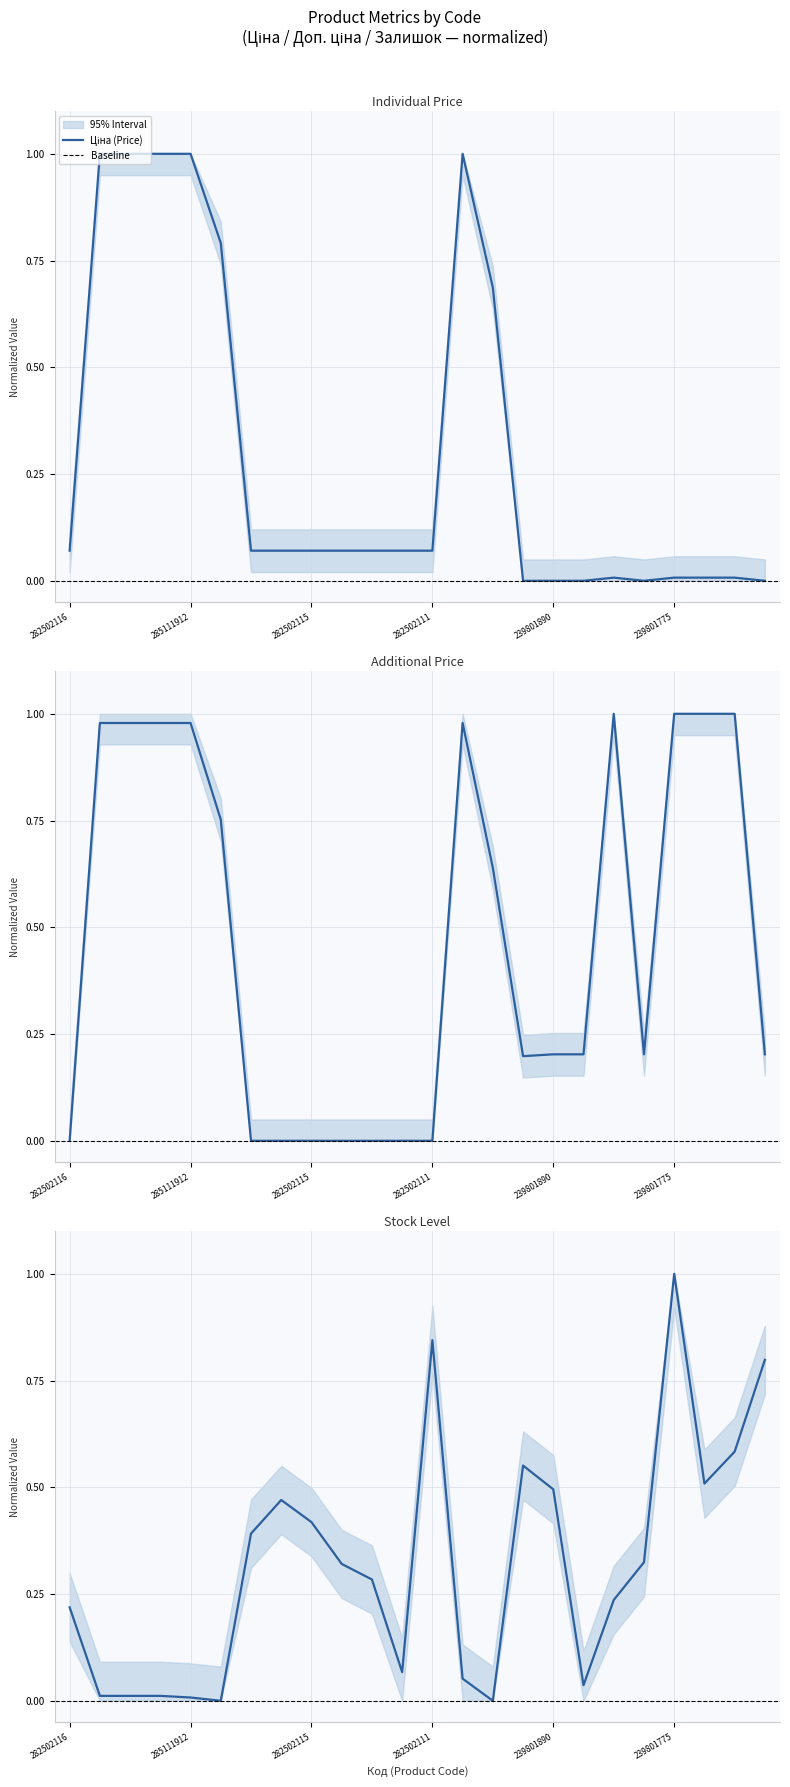

Reading left to right, list all the values displayed in this chart.

Ціна: 0.1	1.0	1.0	1.0	1.0	0.8	0.1	0.1	0.1	0.1	0.1	0.1	0.1	1.0	0.7	0.0	0.0	0.0	0.0	0.0	0.0	0.0	0.0	0.0
Доп. ціна: 0.0	1.0	1.0	1.0	1.0	0.8	0.0	0.0	0.0	0.0	0.0	0.0	0.0	1.0	0.6	0.2	0.2	0.2	1.0	0.2	1.0	1.0	1.0	0.2
Залишок: 0.2	0.0	0.0	0.0	0.0	0.0	0.4	0.5	0.4	0.3	0.3	0.1	0.8	0.1	0.0	0.6	0.5	0.0	0.2	0.3	1.0	0.5	0.6	0.8